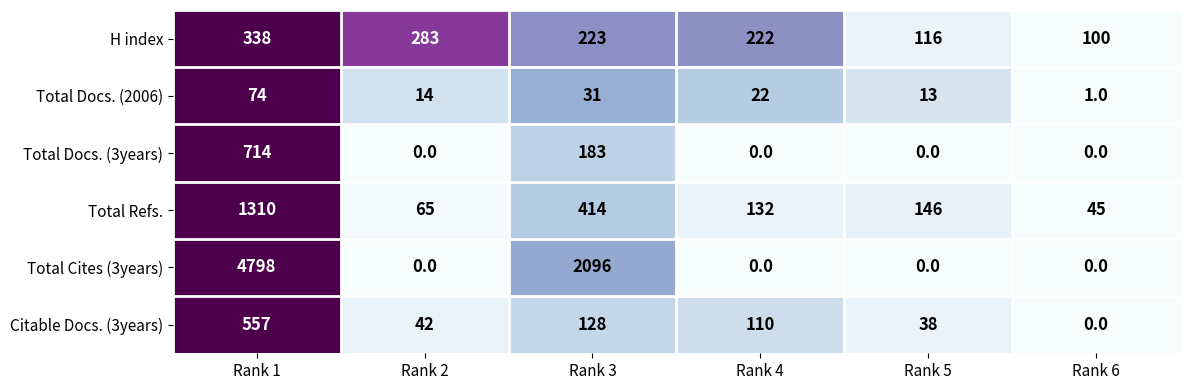

What is the minimum value for Total Refs.?

45